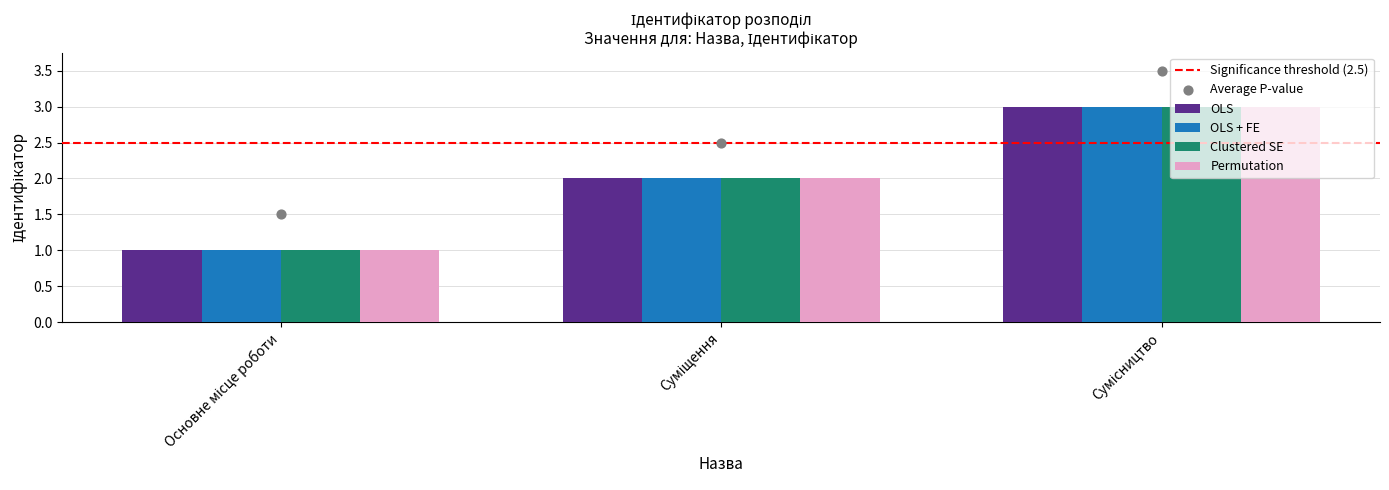

Which series has the largest total across all categories?

OLS